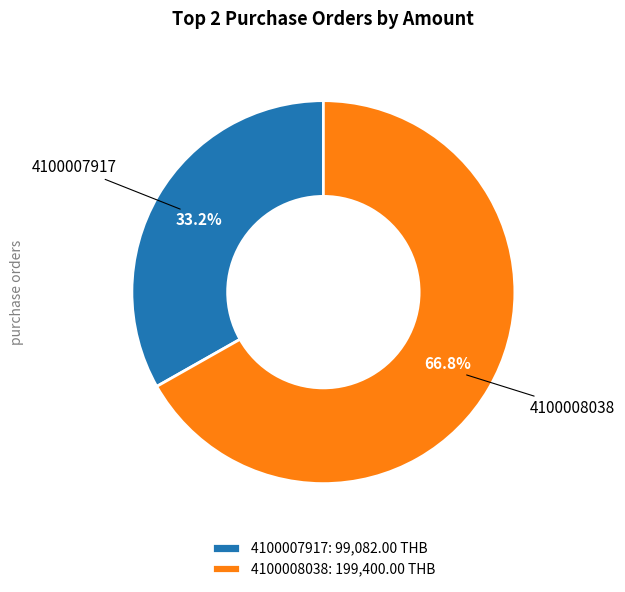

Between 4100008038 and 4100007917, which is larger?

4100008038